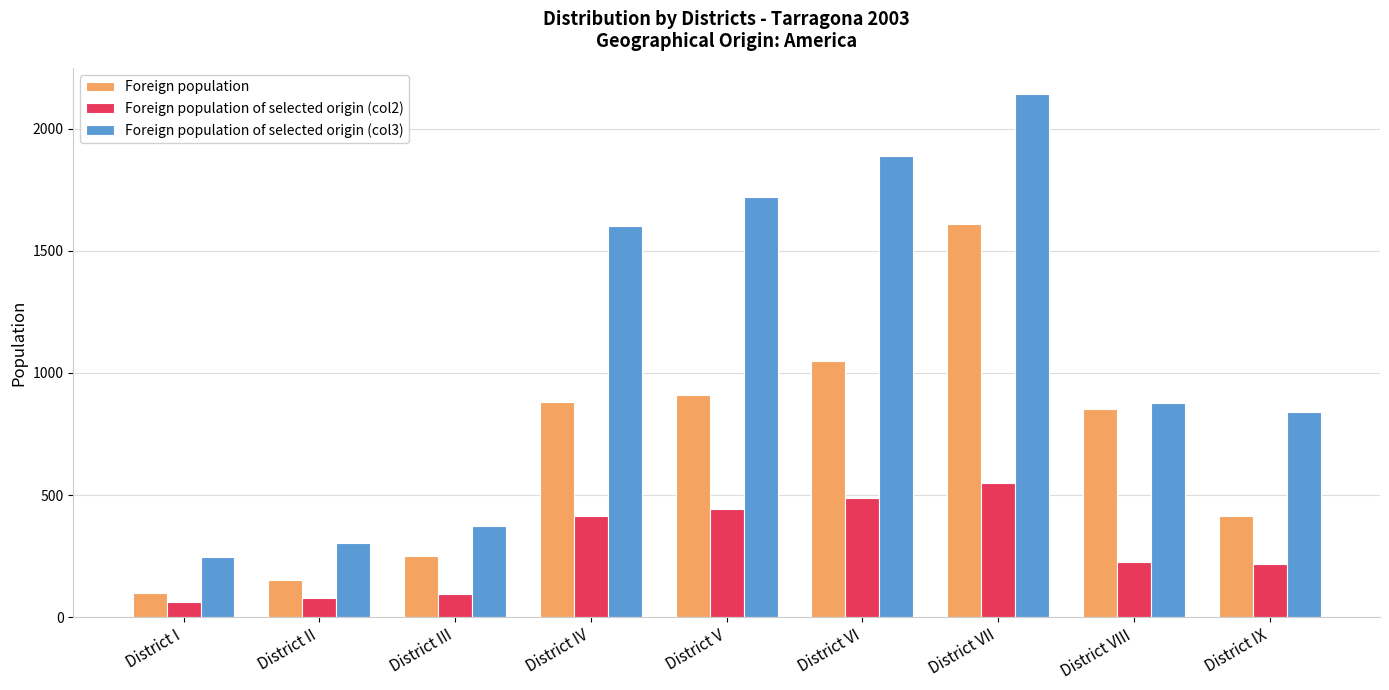

True or false: Foreign population of selected origin (col2) has a value of 54 at District VIII.

False